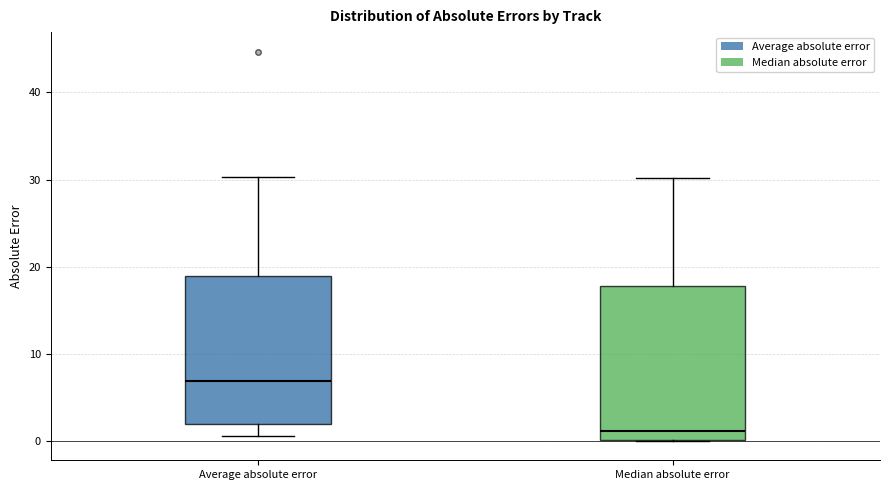

Reading left to right, read every box against the y-axis: the position of its median line, the range the box covers, and the ends of its whiskers. The values are not printed on the chart, so give them approximately, as read against the axis.

Average absolute error: median 7, box 2 to 19, whiskers 1 to 30
Median absolute error: median 1, box 0 to 18, whiskers 0 to 30